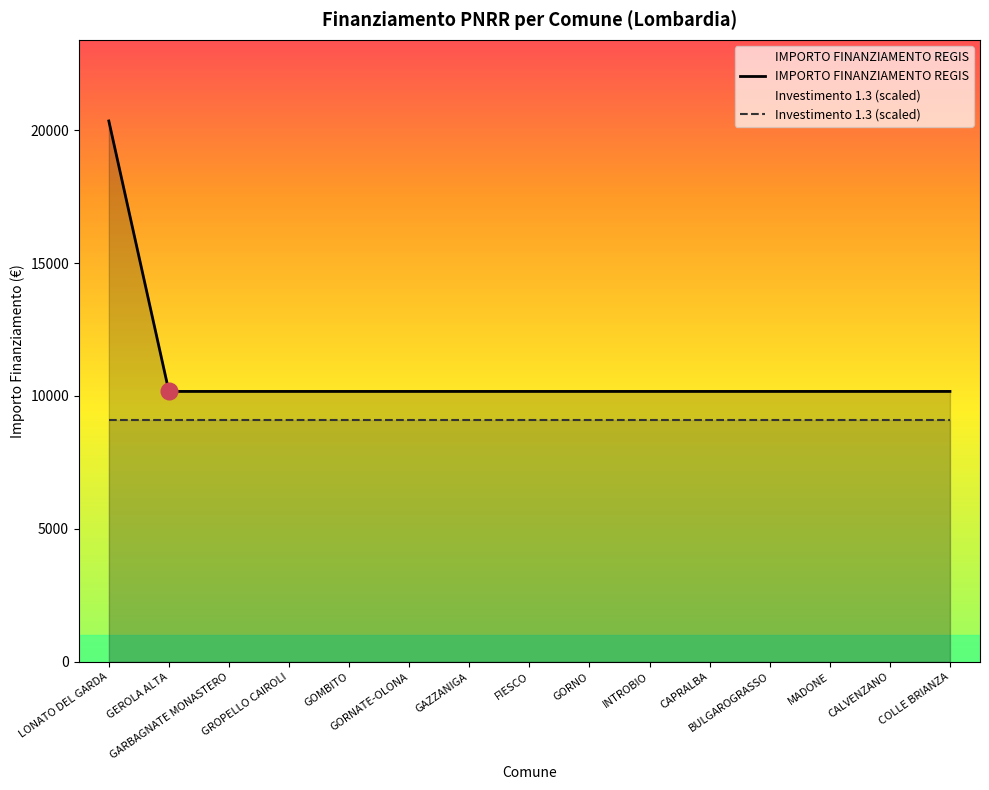

What is the highest value of the Investimento 1.3 (scaled) series?

9100